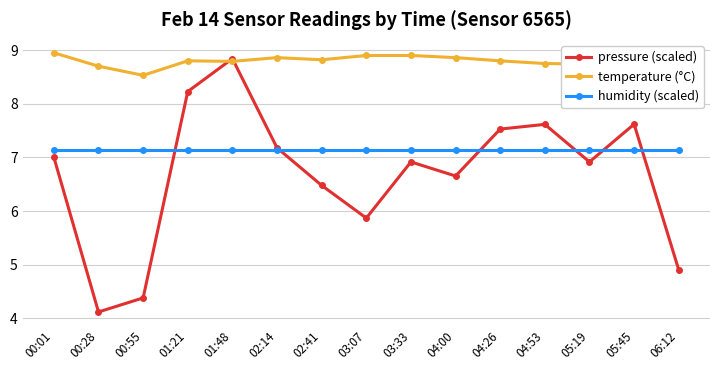

What is the label of the 14th point from the left?

05:45